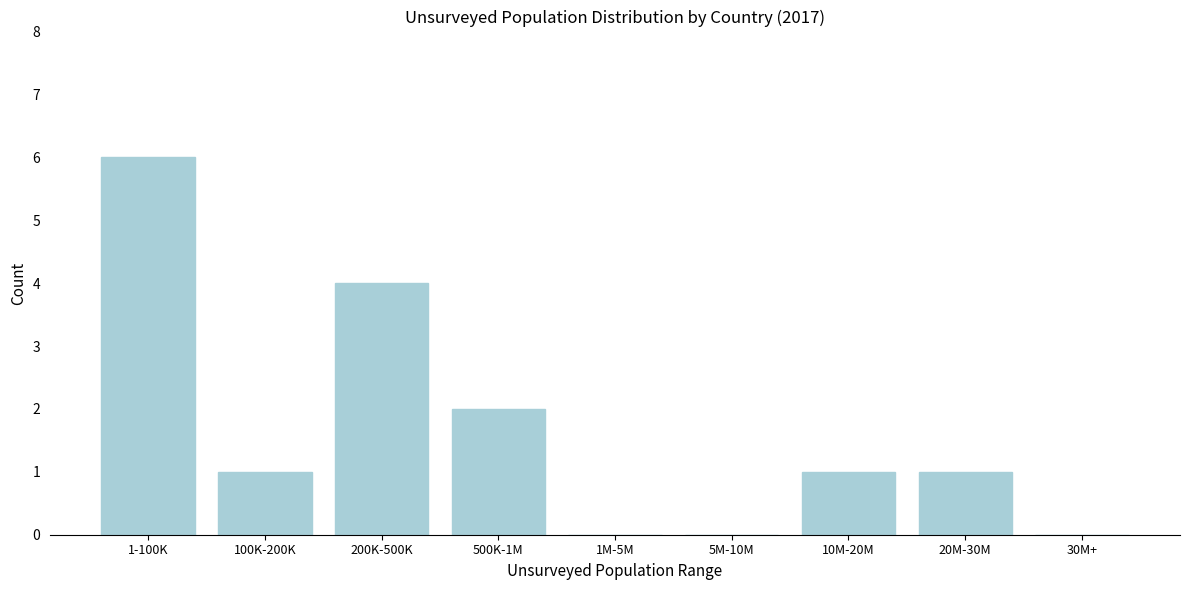

Reading right to left, what are all the values shown in this chart?

30M+=0	20M-30M=1	10M-20M=1	5M-10M=0	1M-5M=0	500K-1M=2	200K-500K=4	100K-200K=1	1-100K=6